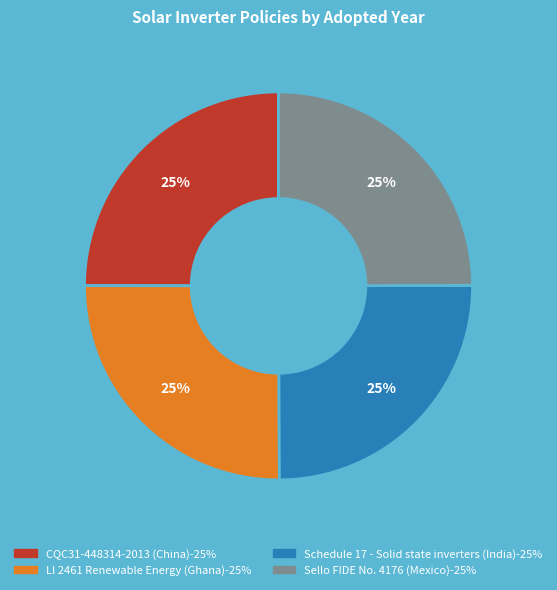

What percentage is the Schedule 17 - Solid state inverters (India) slice, to the nearest percent?

25%